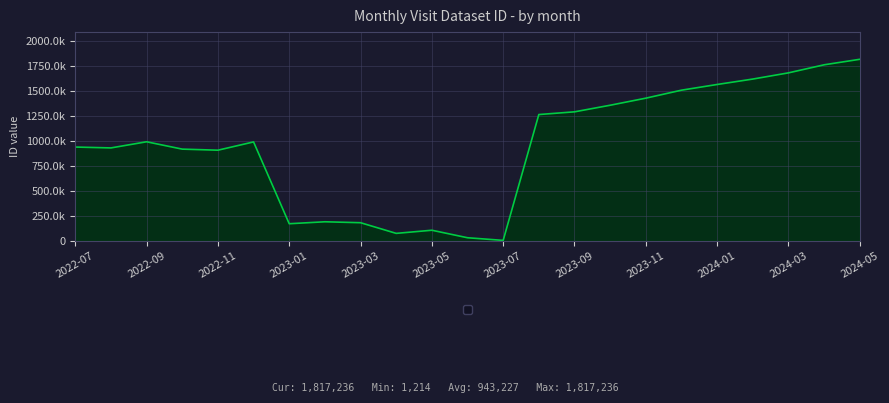

Does the chart have visible grid lines?

Yes